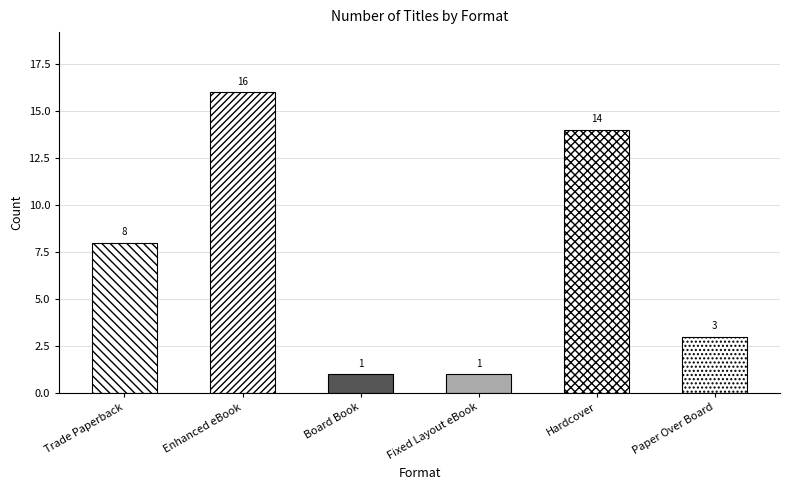

What is the sum of all values?

43